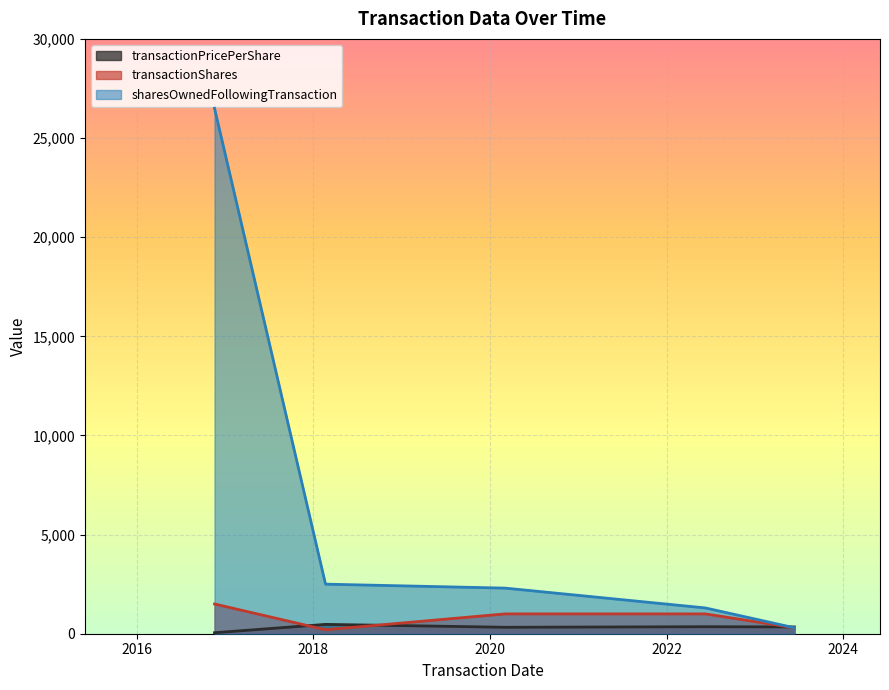

What is the difference between the maximum and minimum values in the sharesOwnedFollowingTransaction series?

26200.0